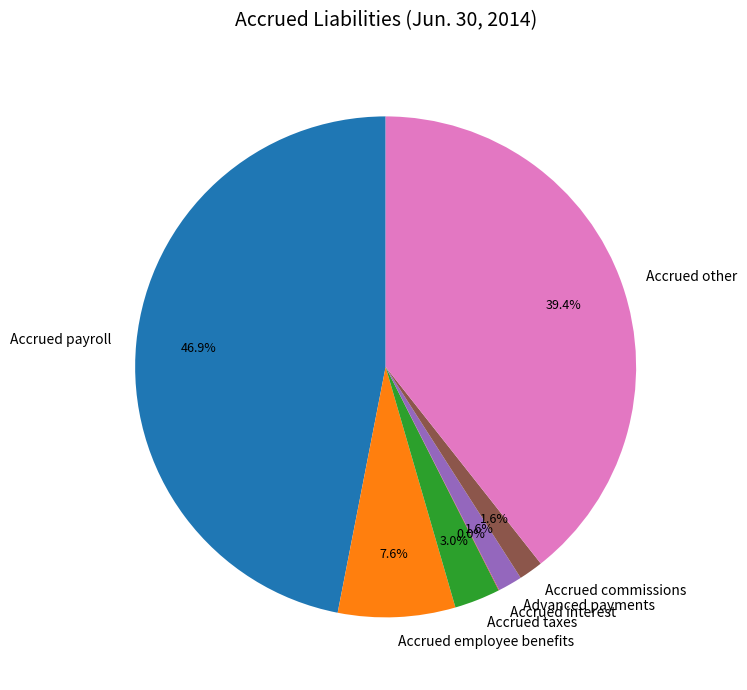

To the nearest percent, what is the difference between the largest and smallest slice percentages?

47%